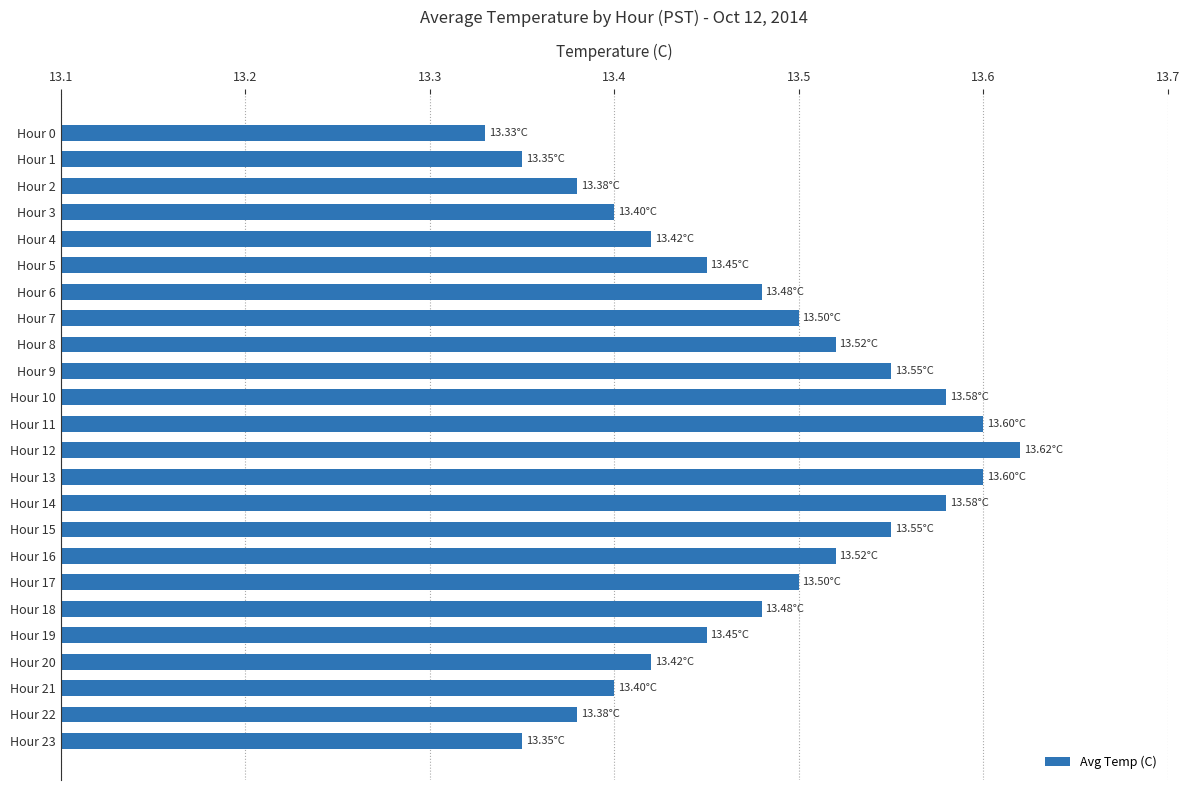

What is the sum of all values?

323.4